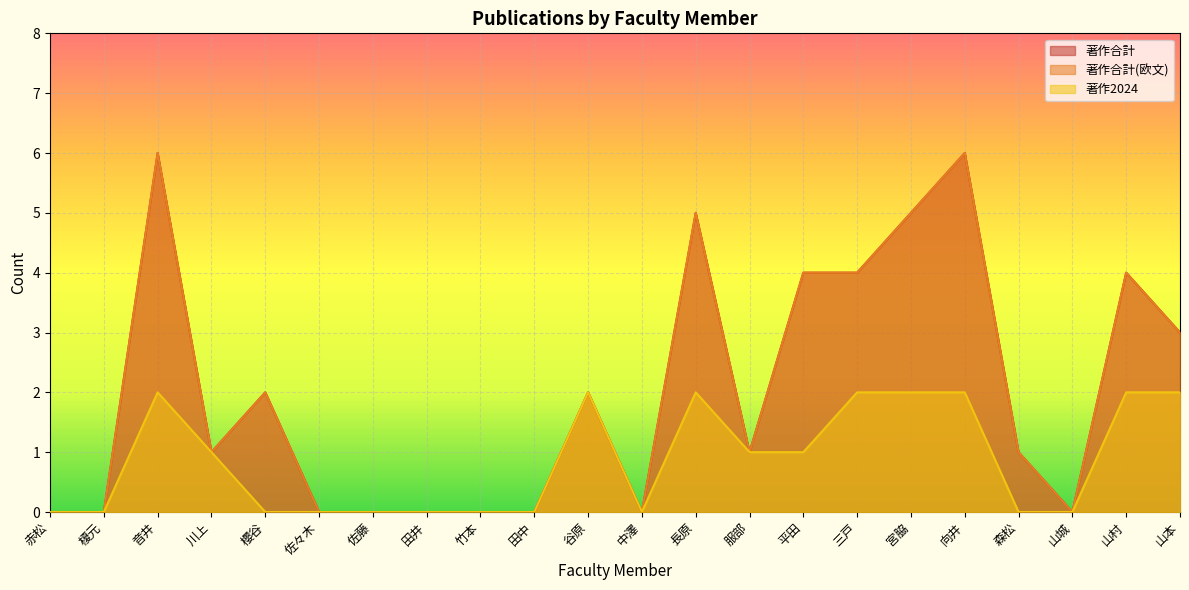

Reading right to left, transcribe all the data shown in this chart.

著作合計: 山本=3	山村=4	山城=0	森松=1	向井=6	宮脇=5	三戸=4	平田=4	服部=1	長原=5	中澤=0	谷原=2	田中=0	竹本=0	田井=0	佐藤=0	佐々木=0	櫻谷=2	川上=1	音井=6	榎元=0	赤松=0
著作合計(欧文): 山本=3	山村=4	山城=0	森松=1	向井=6	宮脇=5	三戸=4	平田=4	服部=1	長原=5	中澤=0	谷原=2	田中=0	竹本=0	田井=0	佐藤=0	佐々木=0	櫻谷=2	川上=1	音井=6	榎元=0	赤松=0
著作2024: 山本=2	山村=2	山城=0	森松=0	向井=2	宮脇=2	三戸=2	平田=1	服部=1	長原=2	中澤=0	谷原=2	田中=0	竹本=0	田井=0	佐藤=0	佐々木=0	櫻谷=0	川上=1	音井=2	榎元=0	赤松=0